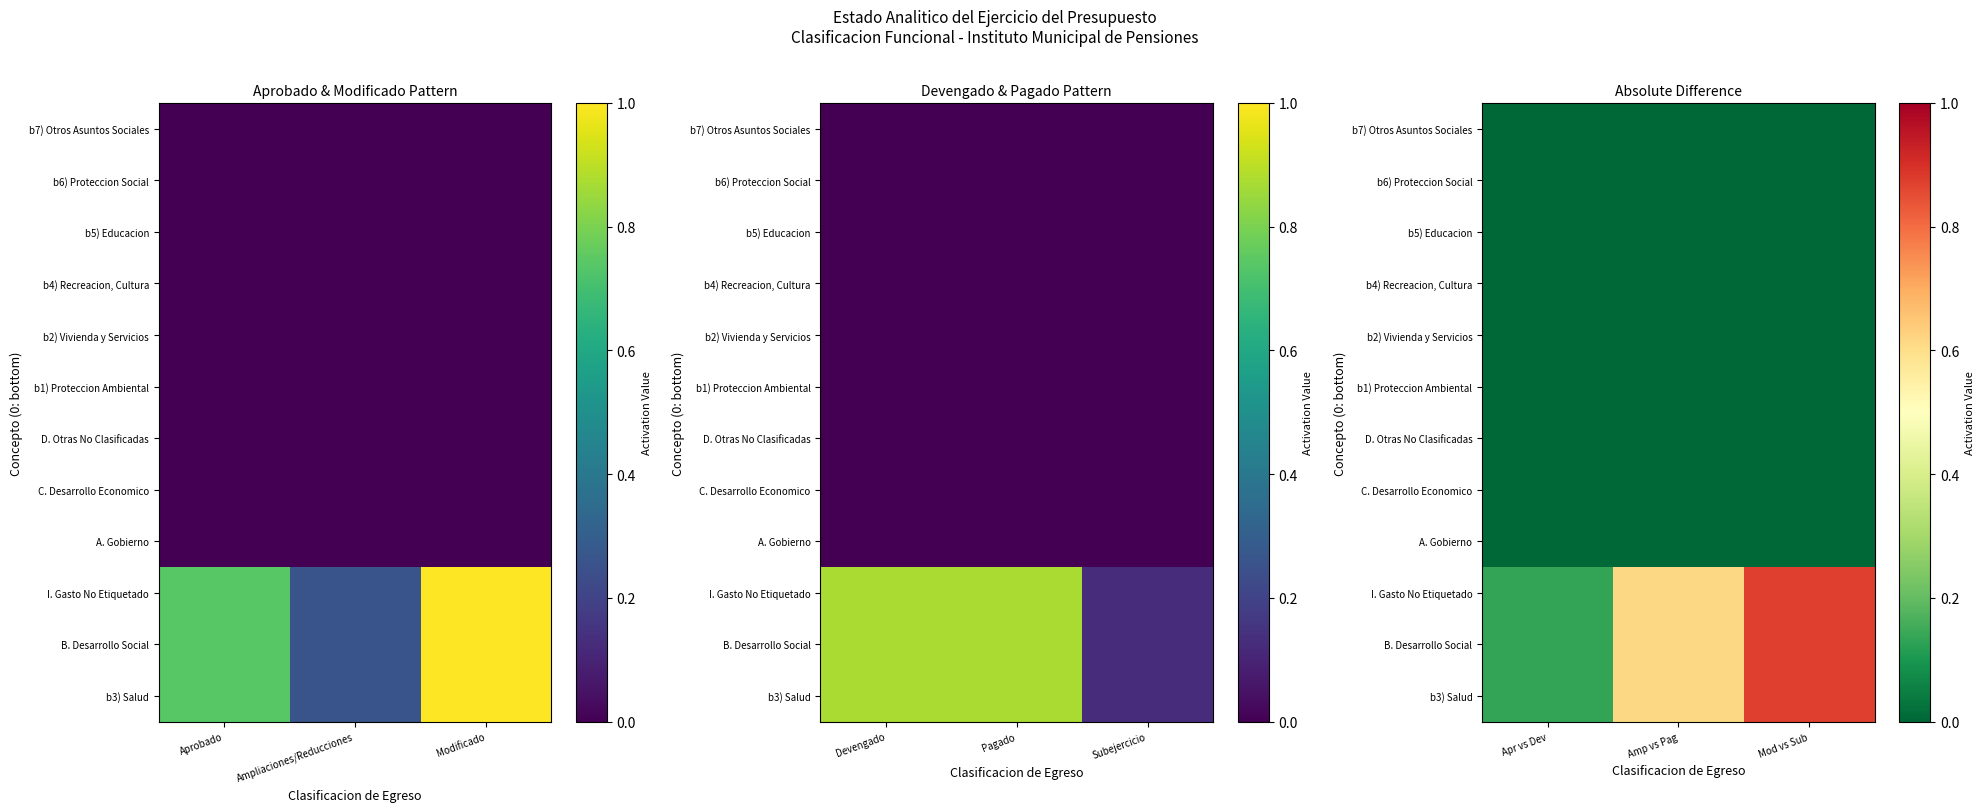

Where is b7) Otros Asuntos Sociales nearest to the value 0?

Apr vs Dev